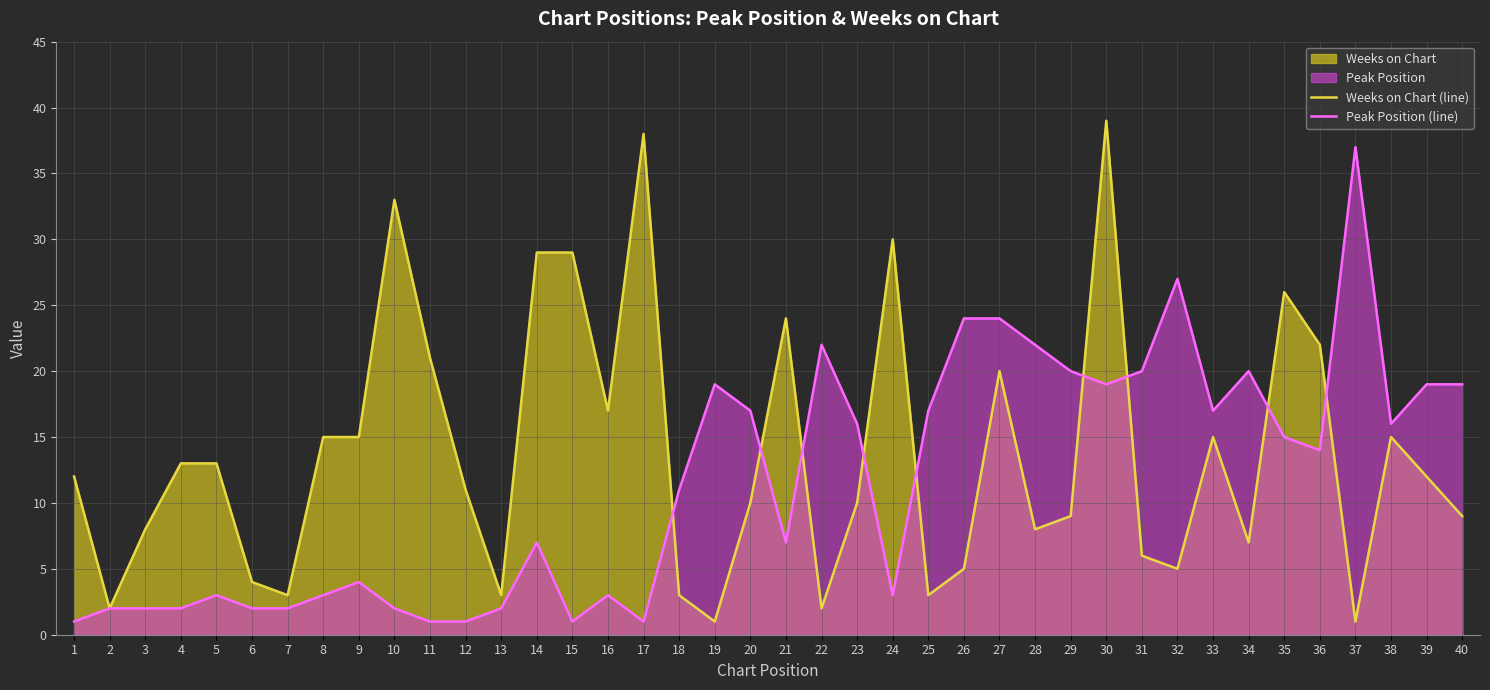

How many data points does each series have?

40